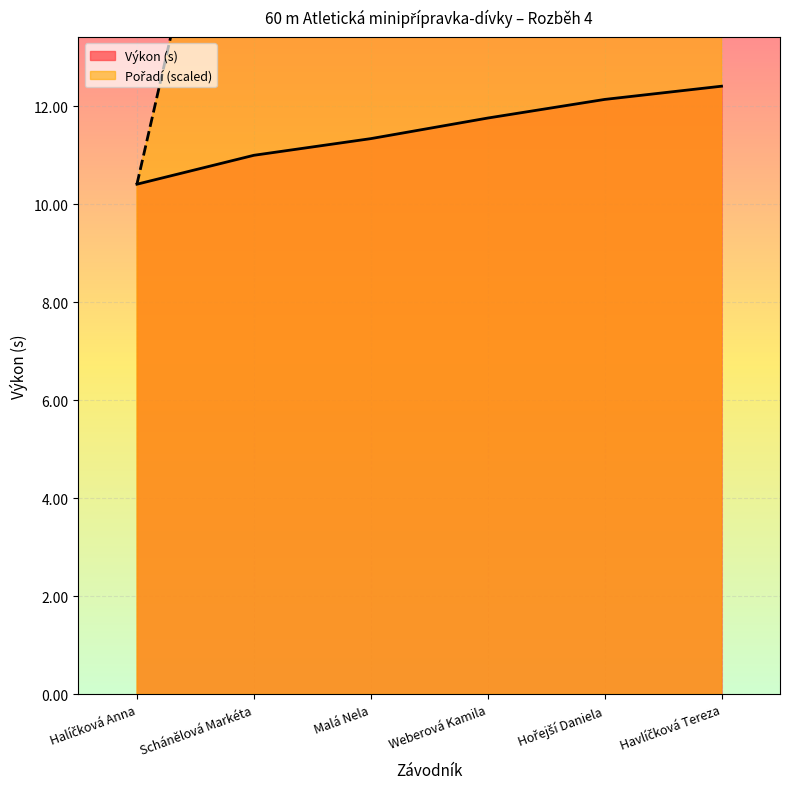

What is the sum of the Pořadí values at Weberová Kamila and Halíčková Anna?

52.0